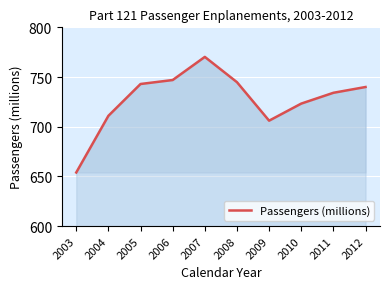

Read the value at 2010.

723.3